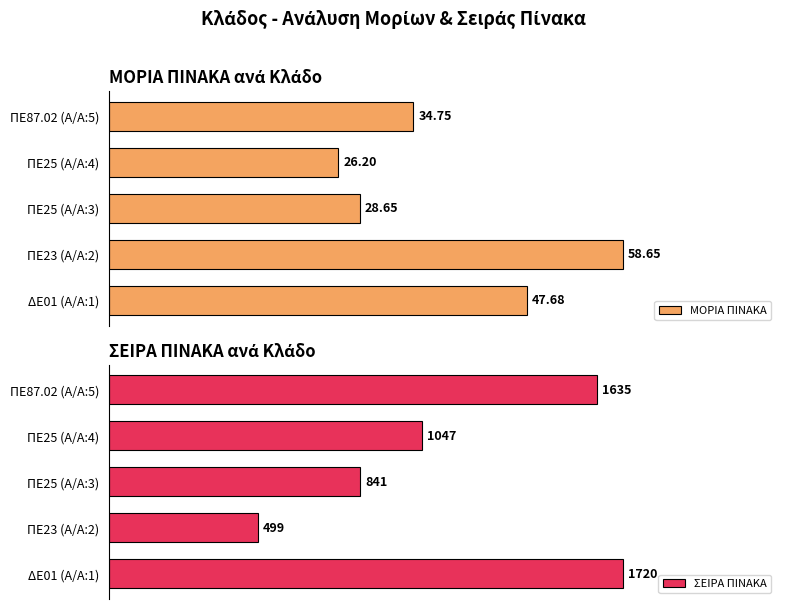

At which label does ΣΕΙΡΑ ΠΙΝΑΚΑ reach its minimum?

ΠΕ23 (Α/Α:2)